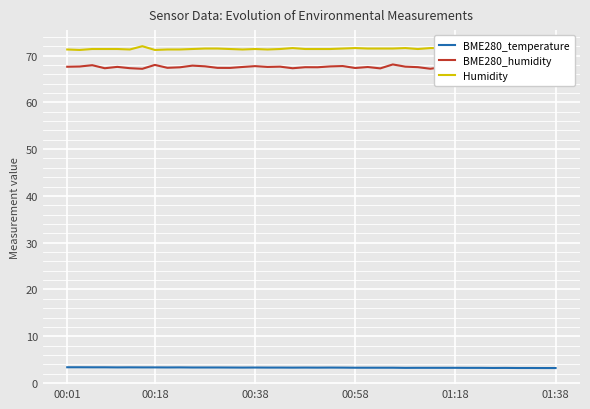

Which series has the largest total across all categories?

Humidity